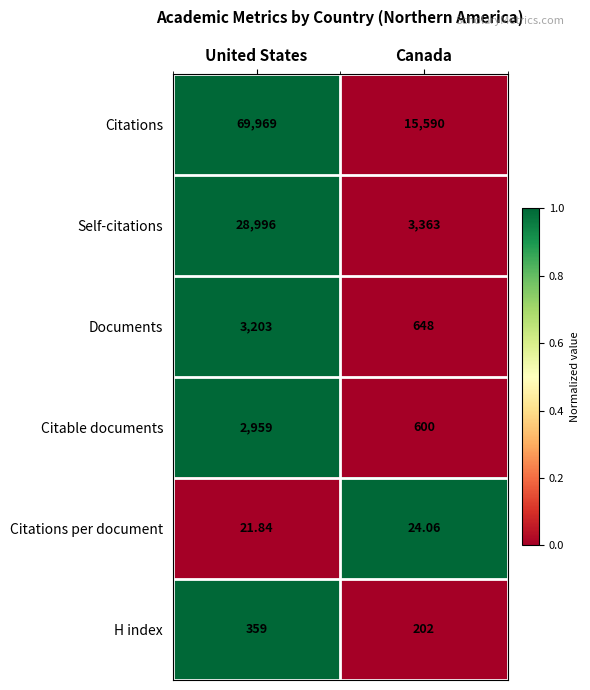

At which category does the chart reach its peak across all series?

United States